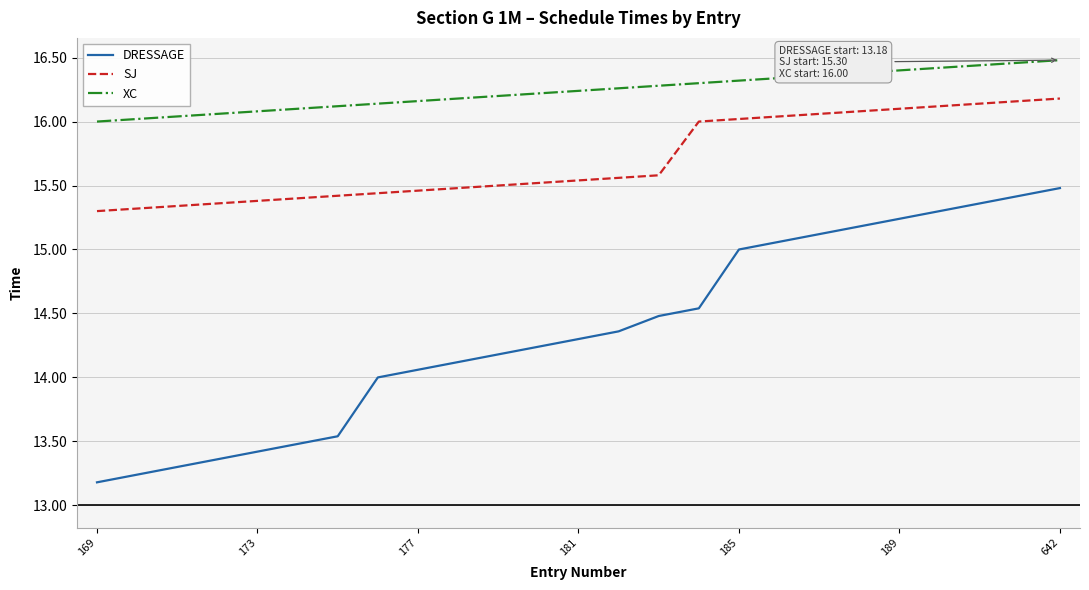

List the series in order of their peak value, lowest first.

DRESSAGE, SJ, XC